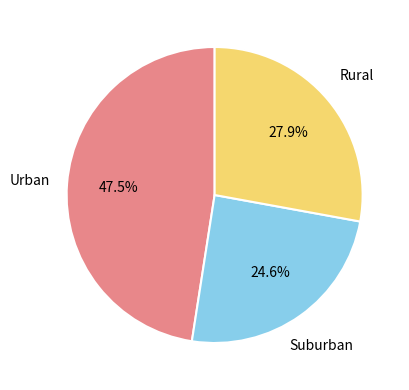

Does any single category account for the majority?

No